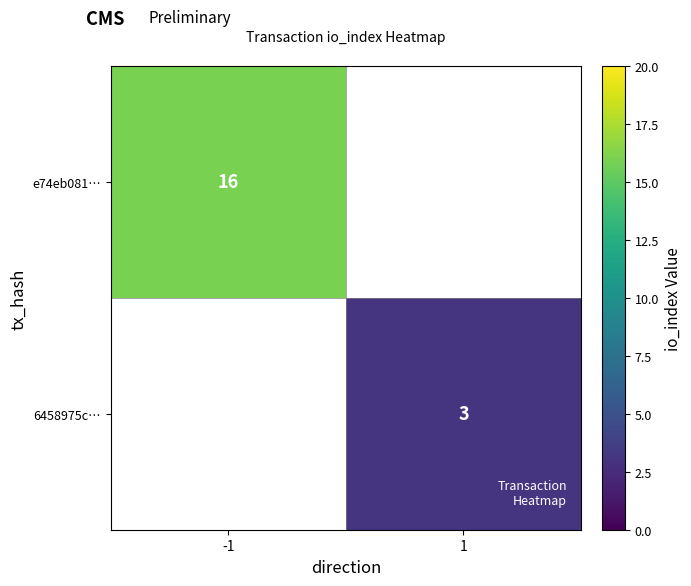

True or false: 6458975c… has a value of 5 at 1.

False